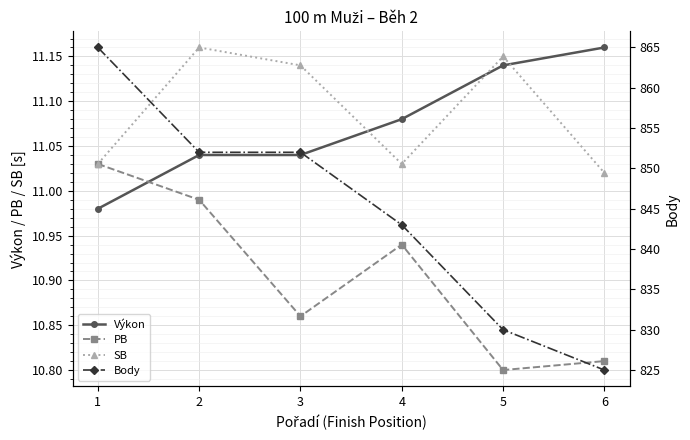

How many data points does each series have?

6